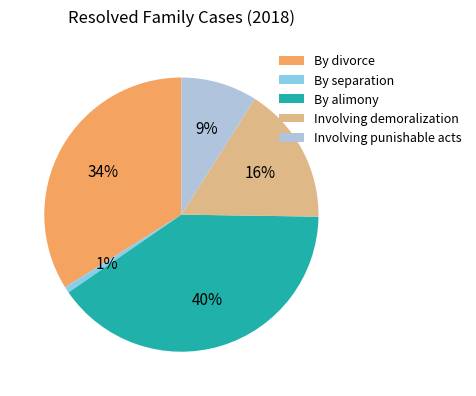

How many segments does this pie chart have?

5